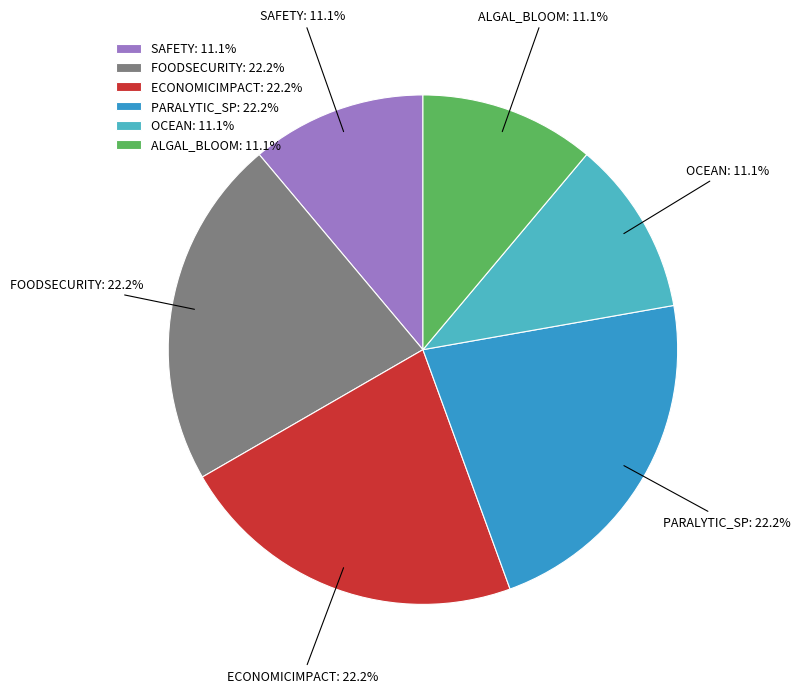

To the nearest percent, what is the difference between the largest and smallest slice percentages?

11%